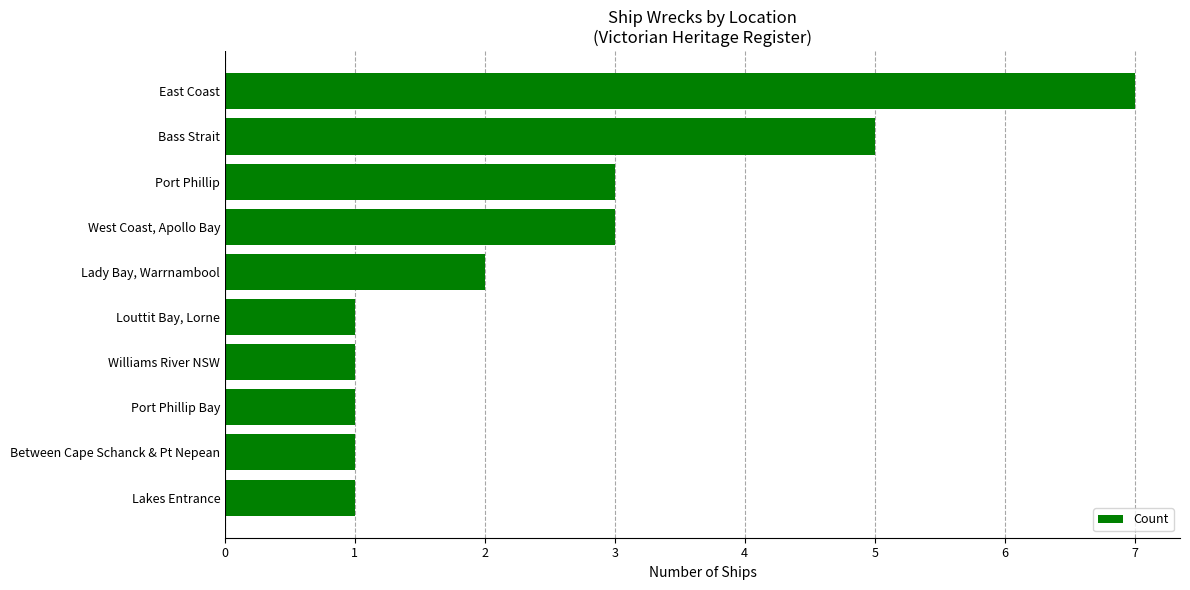

Is it true that the value at Port Phillip is 5?

False